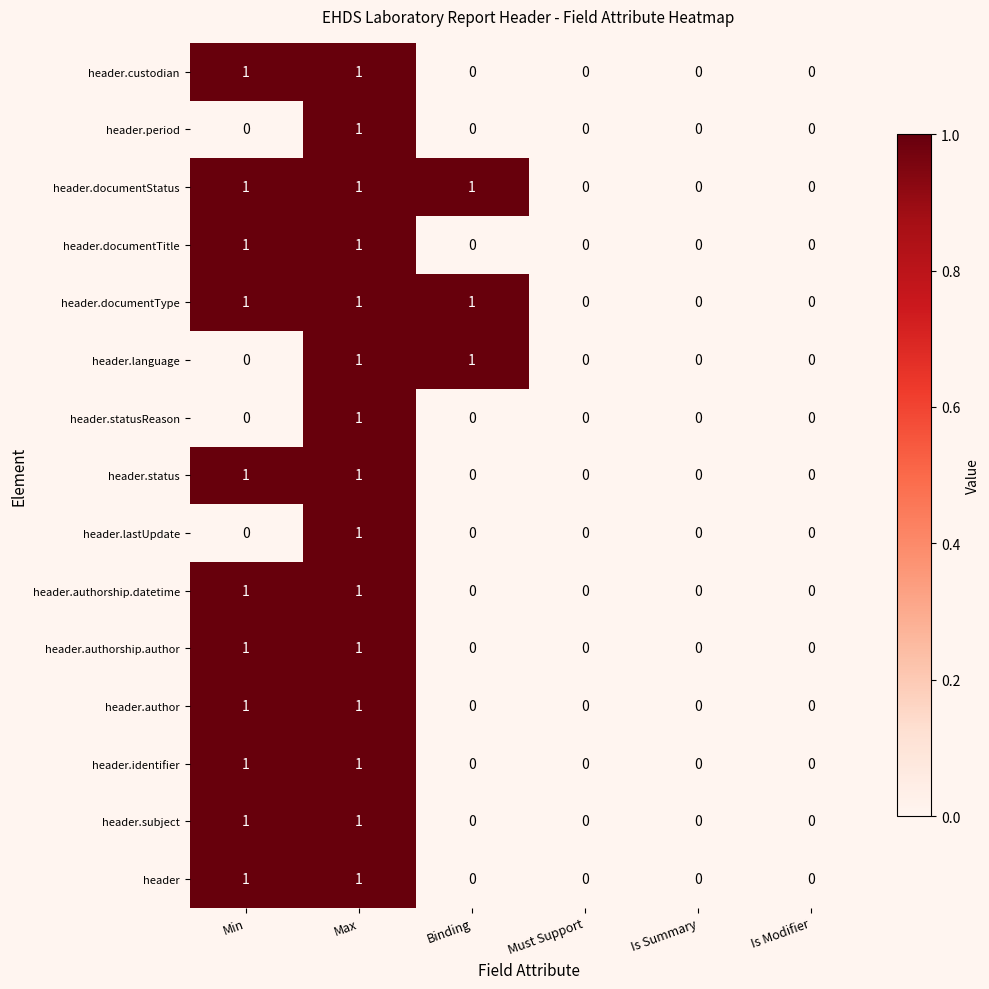

How many series are shown in this chart?

15